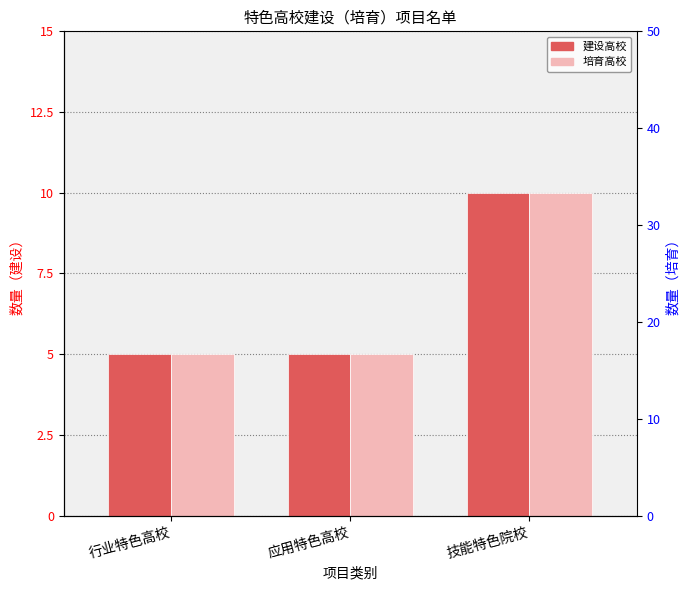

Which has a higher value, 行业特色高校 or 技能特色院校?

技能特色院校